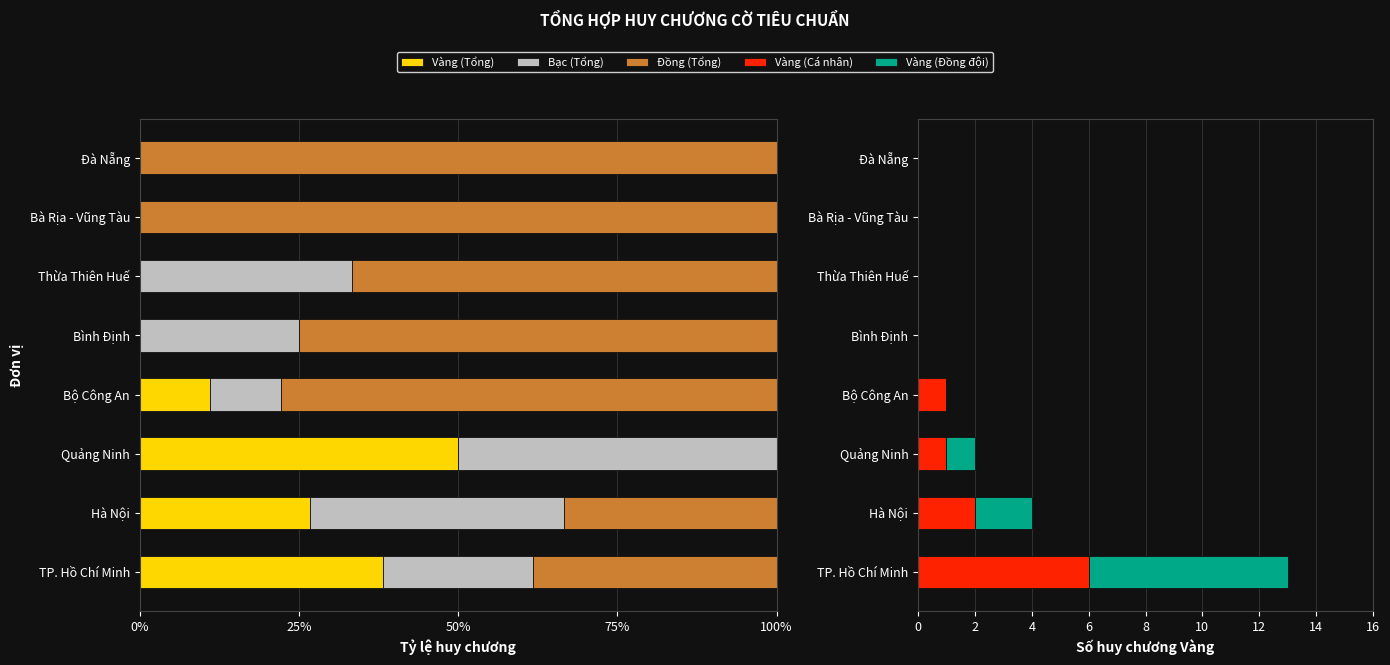

Is the value of Vàng (Đồng đội) at Bộ Công An greater than the value of Bạc (Tổng) at Bà Rịa - Vũng Tàu?

No